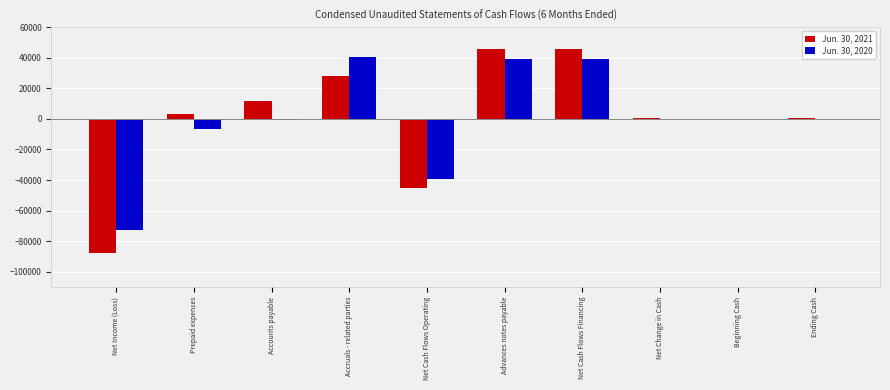

What is the sum of all Jun. 30, 2020 values?

-312